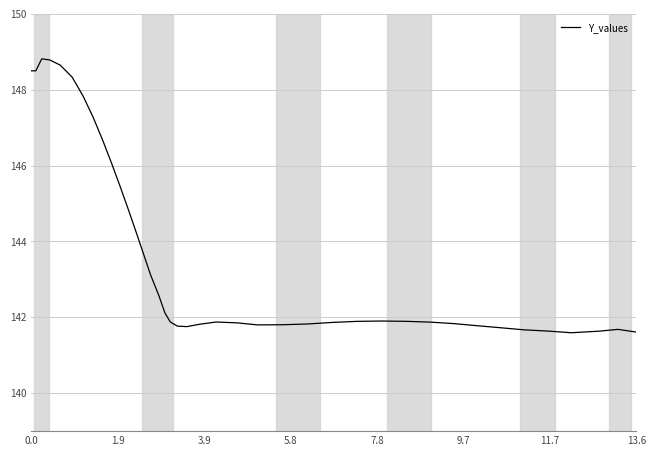

What is the minimum value shown in the chart?

141.6